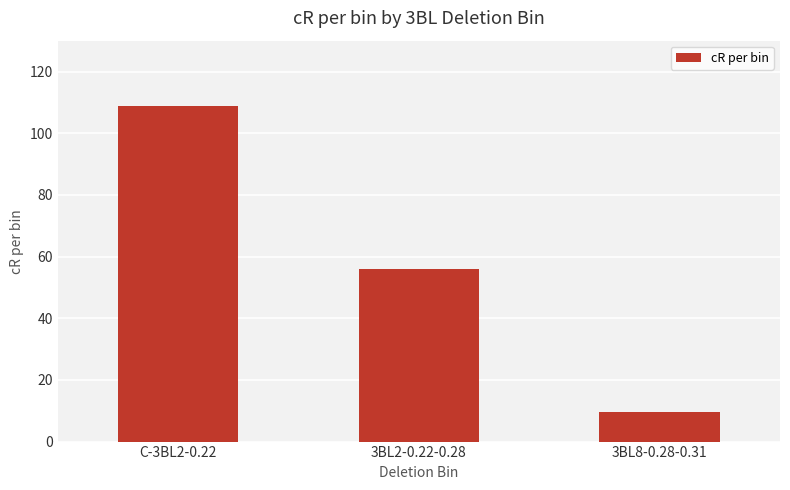

True or false: the data shows 9.6 at 3BL8-0.28-0.31.

True